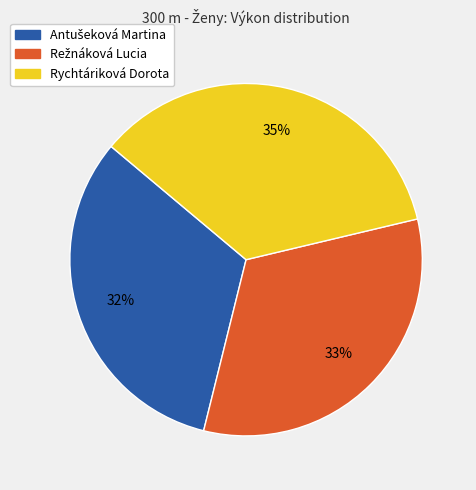

What percentage is the Rychtáriková Dorota slice, to the nearest percent?

35%